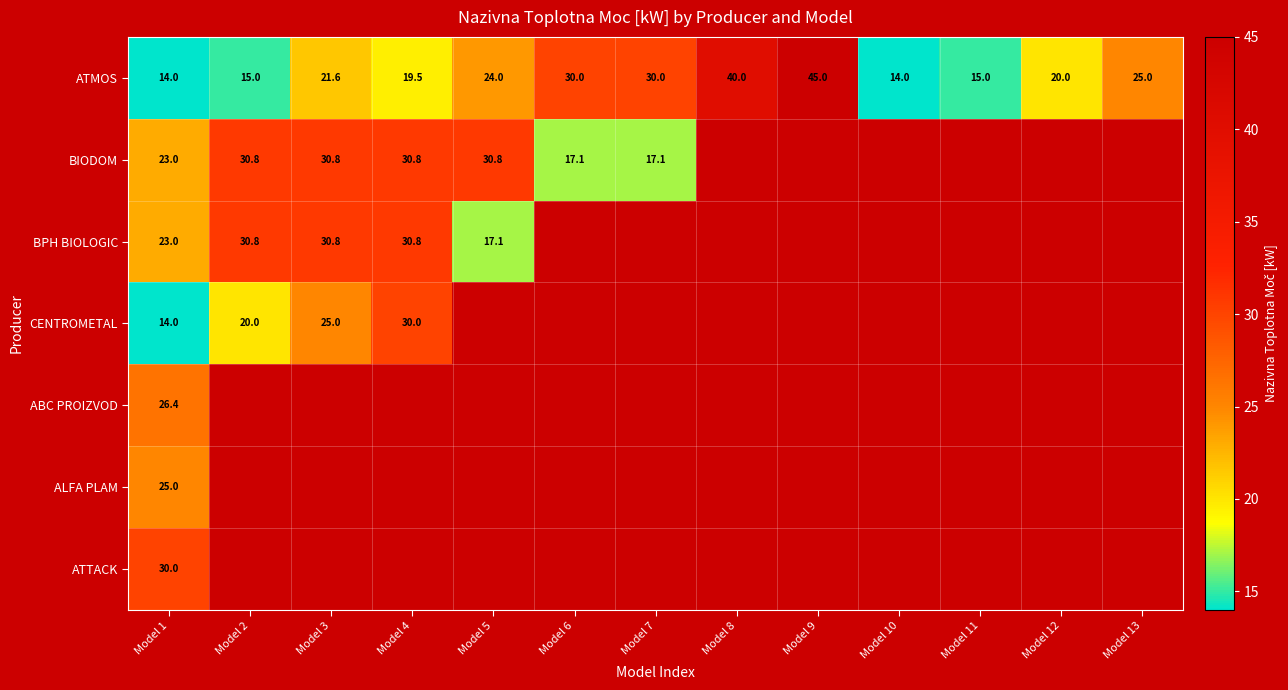

Is it true that BIODOM equals 25.4 at Model 6?

False